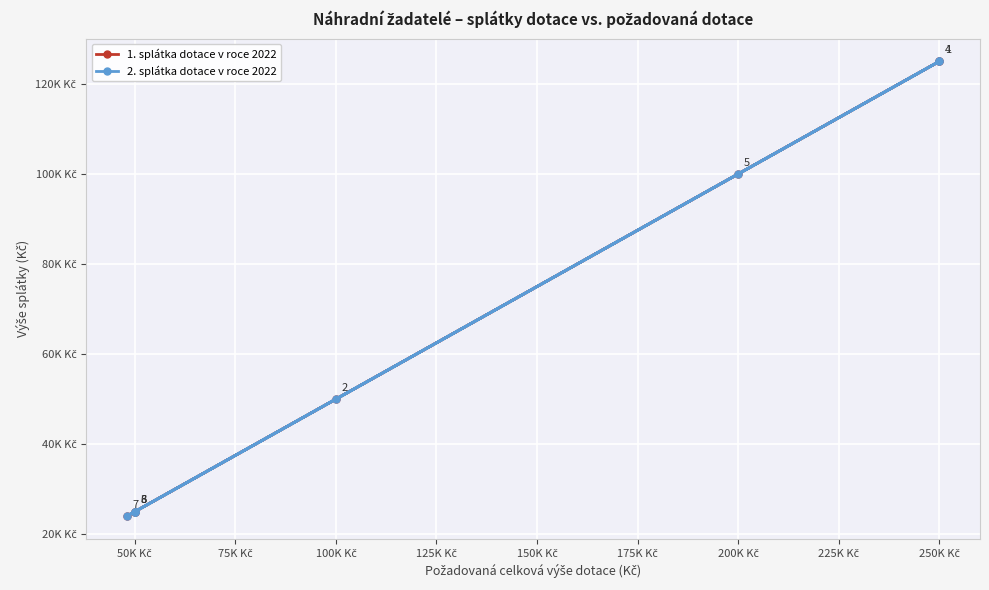

The value of 1. splátka dotace v roce 2022 at 100K Kč is 19949. True or false?

False